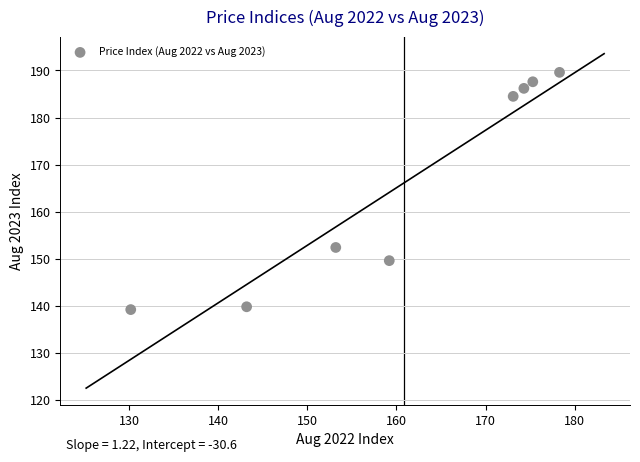

What Y value in the scatter plot is closest to 164?

152.4